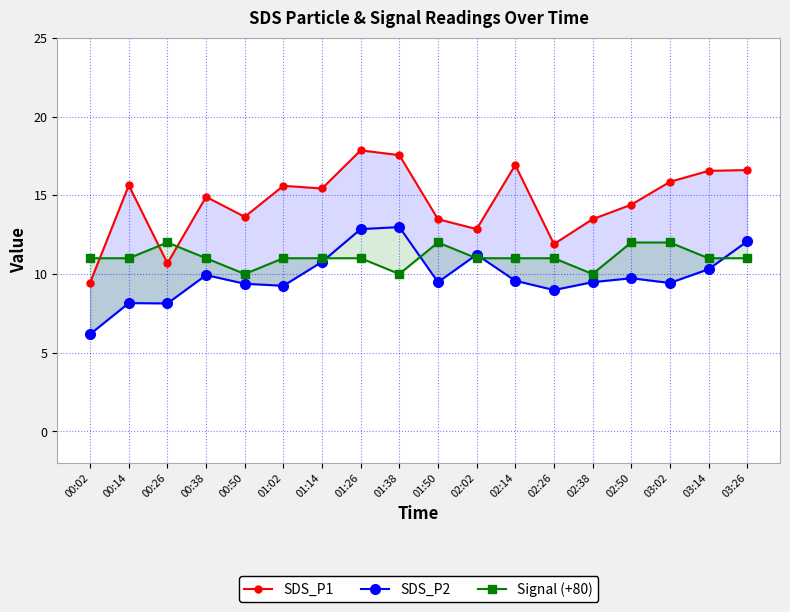

What position from the right is 02:50?

4